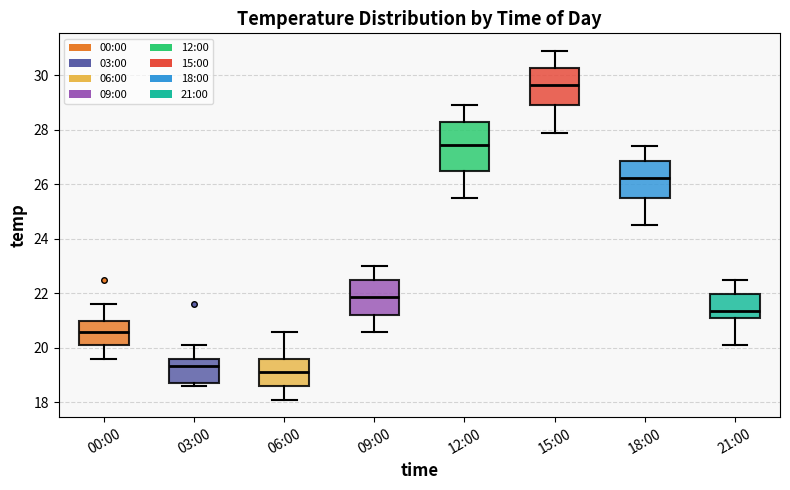

Which box has the highest median line?

15:00